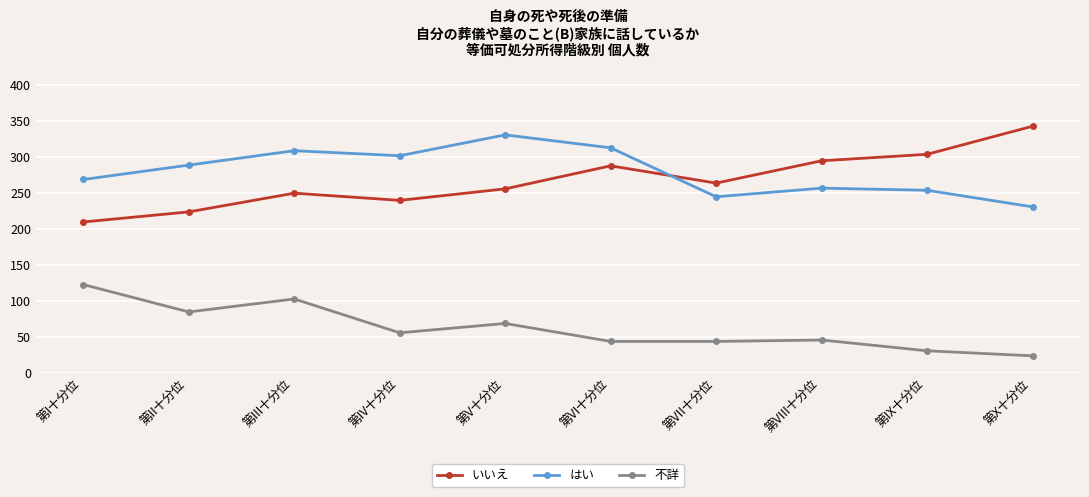

At which label is 不詳 closest to 73?

第V十分位